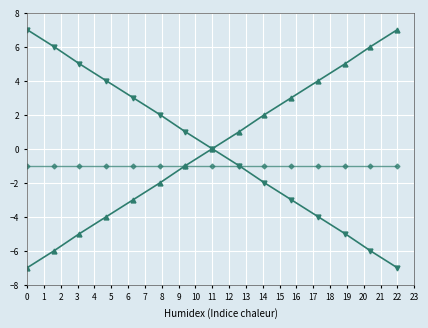

What is the minimum value shown in the chart?

-7